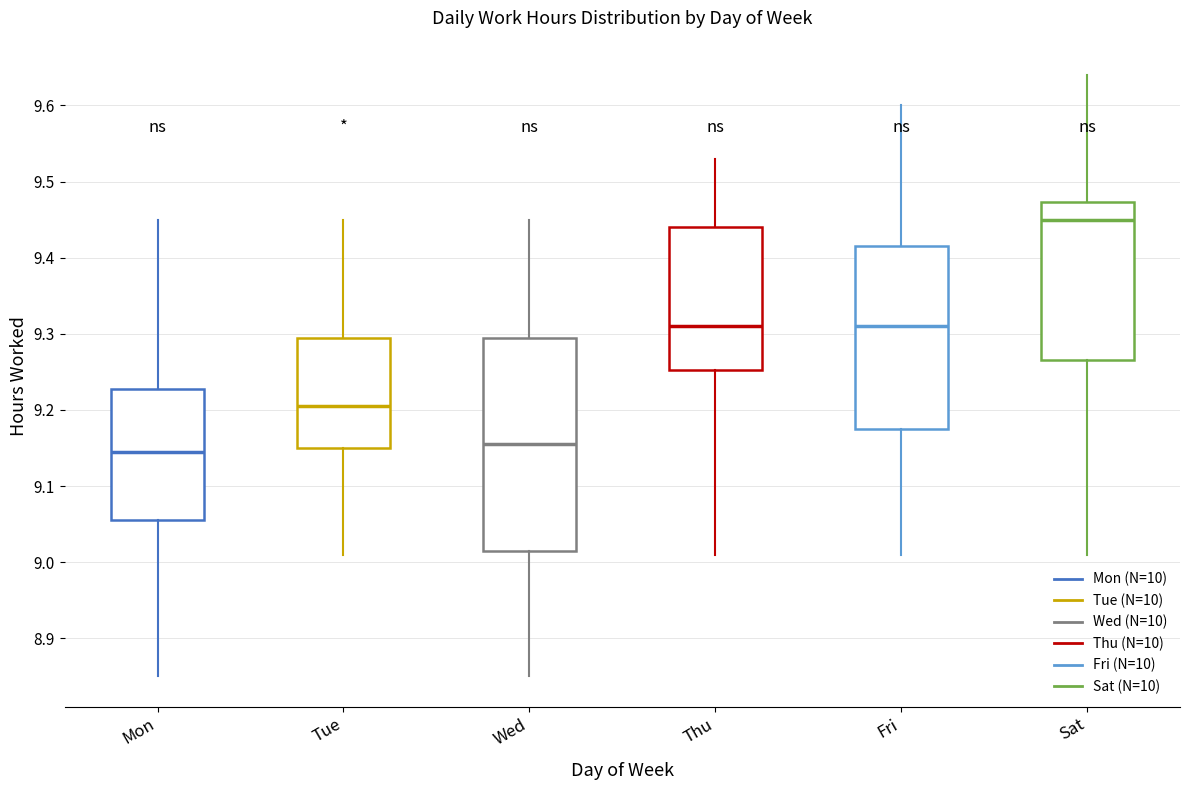

Which box's median line is the highest?

Sat